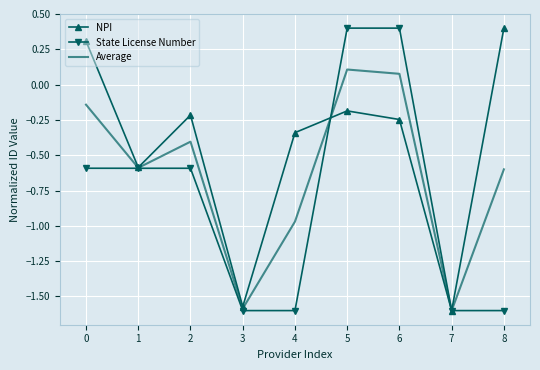

At which category is the sum across all series the highest?

5